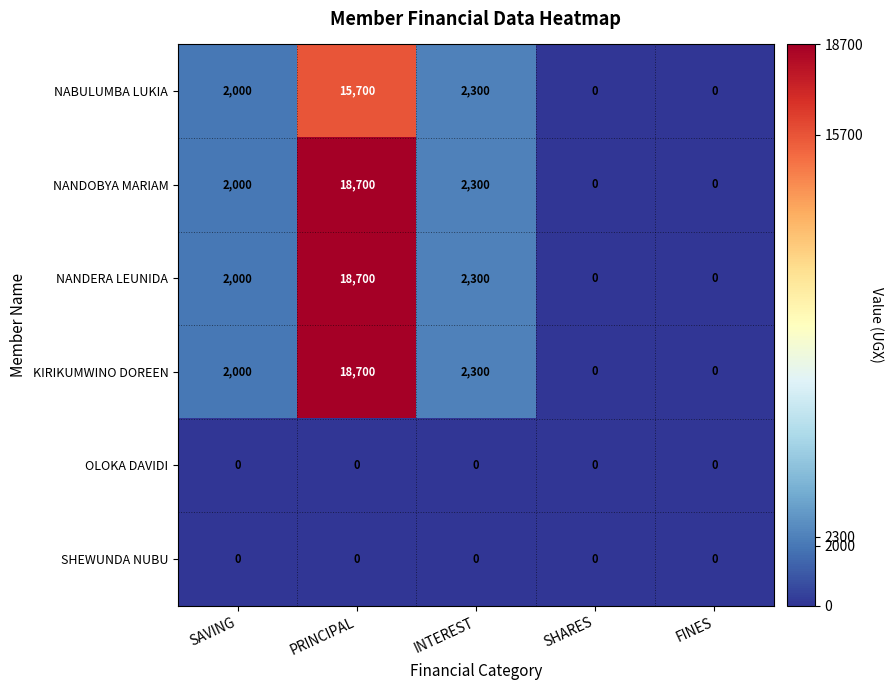

How many data points does each series have?

5